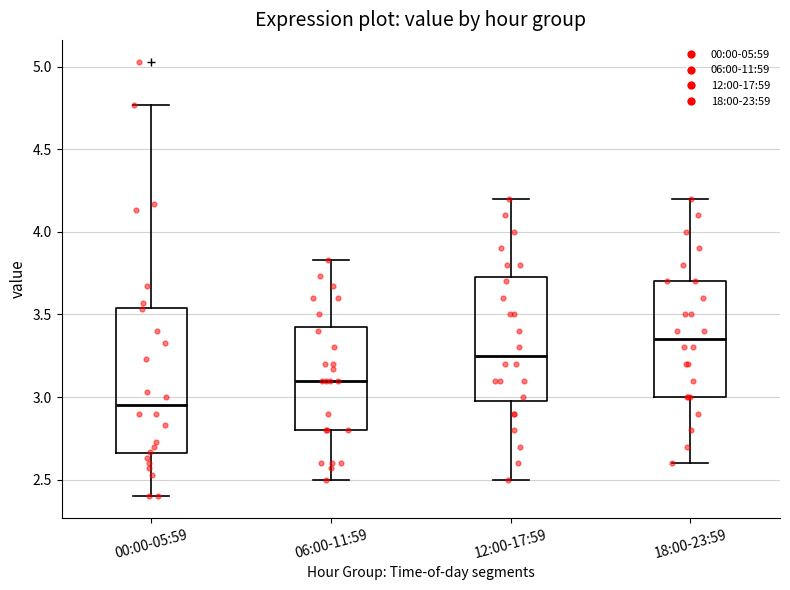

Reading left to right, transcribe this box plot: for each box, give where its median line is, the range the box spans, and where its two whiskers end, as read against the y-axis. The values are not printed on the chart, so give them approximately, as read against the axis.

00:00-05:59: median 2.95, box 2.65 to 3.55, whiskers 2.40 to 4.75
06:00-11:59: median 3.10, box 2.80 to 3.45, whiskers 2.50 to 3.85
12:00-17:59: median 3.25, box 3.00 to 3.75, whiskers 2.50 to 4.20
18:00-23:59: median 3.35, box 3.00 to 3.70, whiskers 2.60 to 4.20